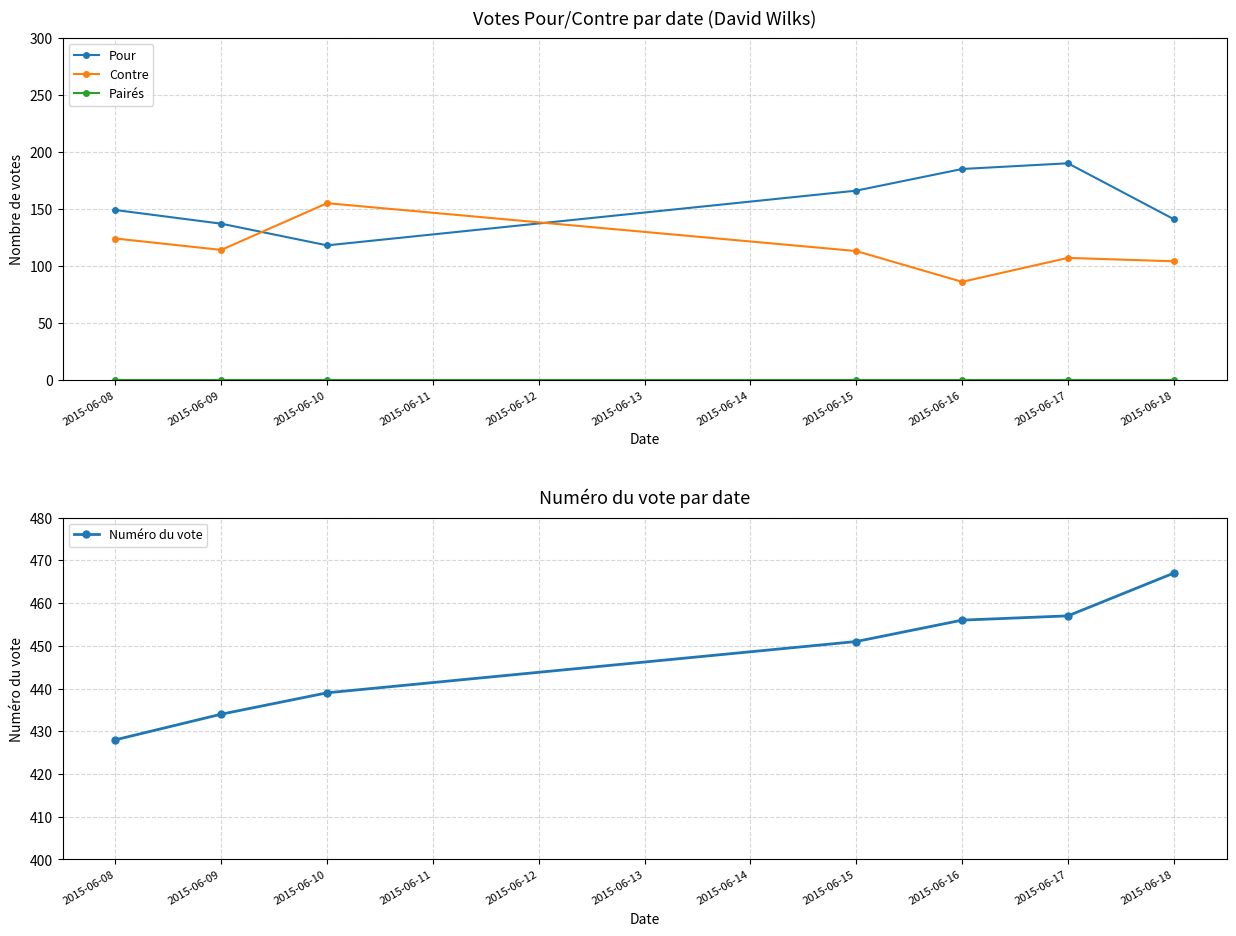

Count the number of data series in this chart.

4